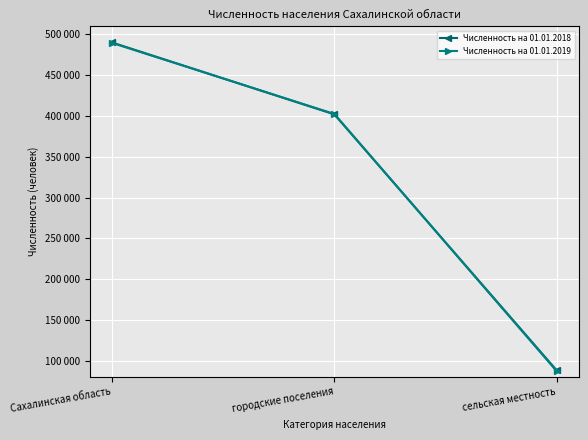

What is the difference between the highest and lowest values at Сахалинская область?

543